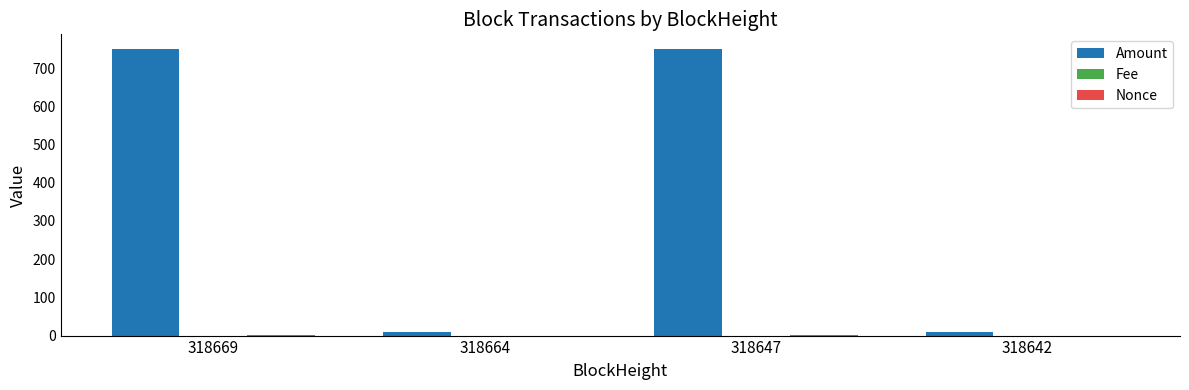

True or false: Amount has a value of 1333.1 at 318647.

False